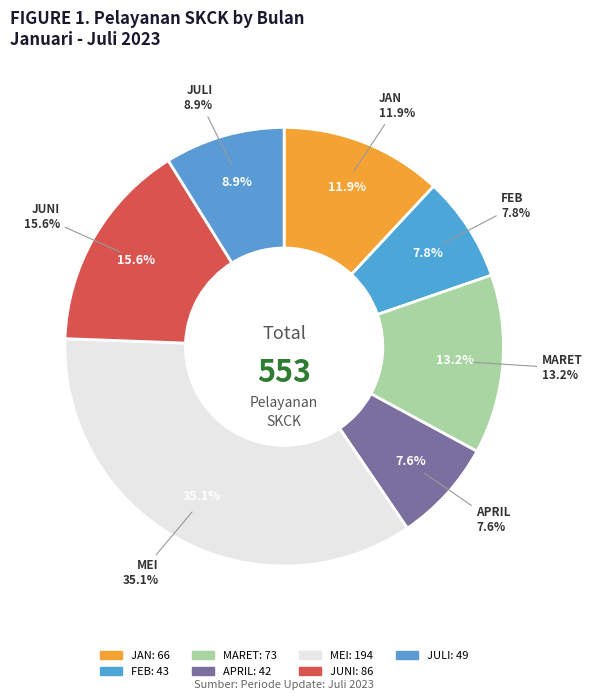

Which slice is the largest?

MEI